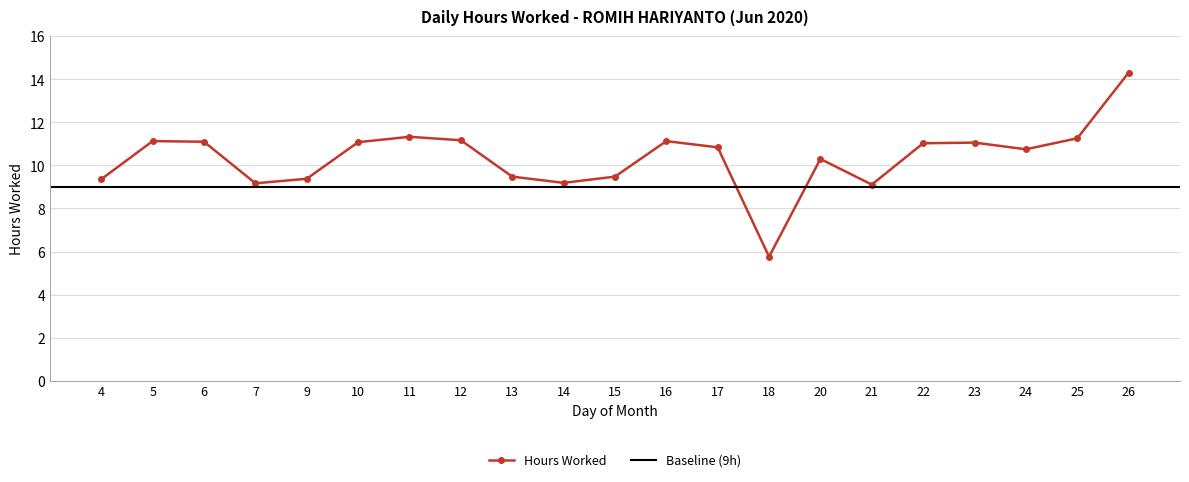

What is the value of the 18th point from the left?

11.1